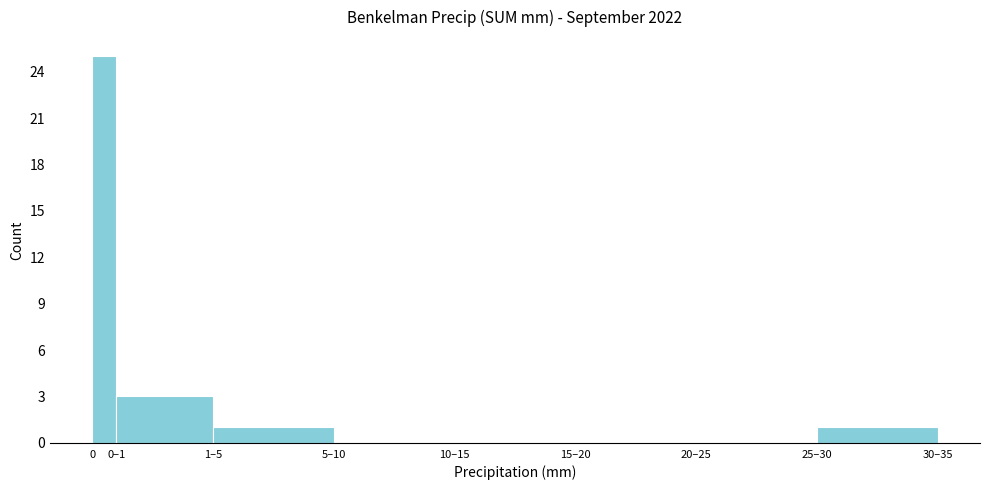

Reading right to left, extract all data points from this chart.

25–30=1	20–25=0	15–20=0	10–15=0	5–10=0	1–5=1	0–1=3	0=25